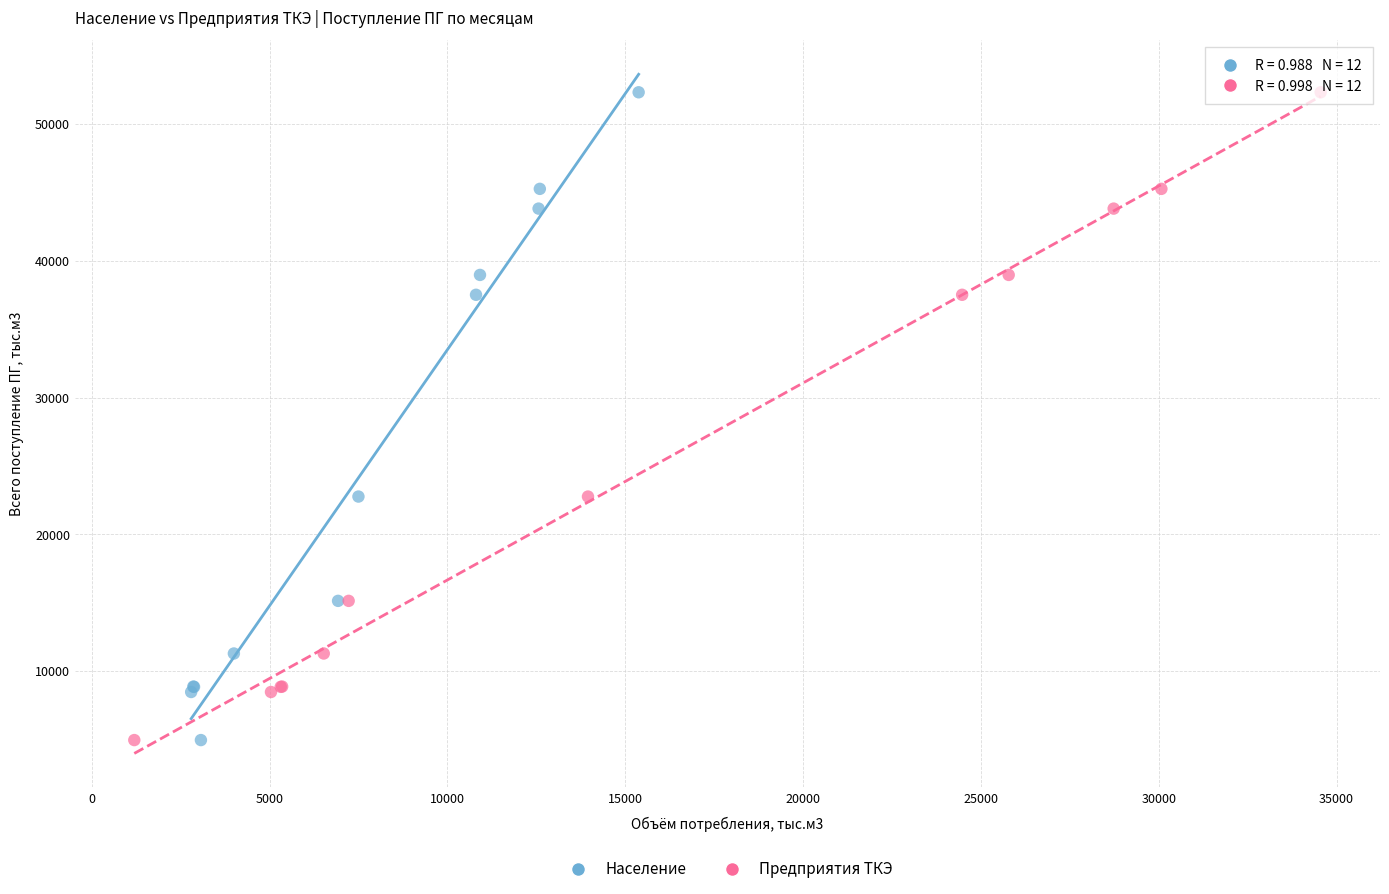

What are all the series names shown in the legend?

Население, Предприятия ТКЭ